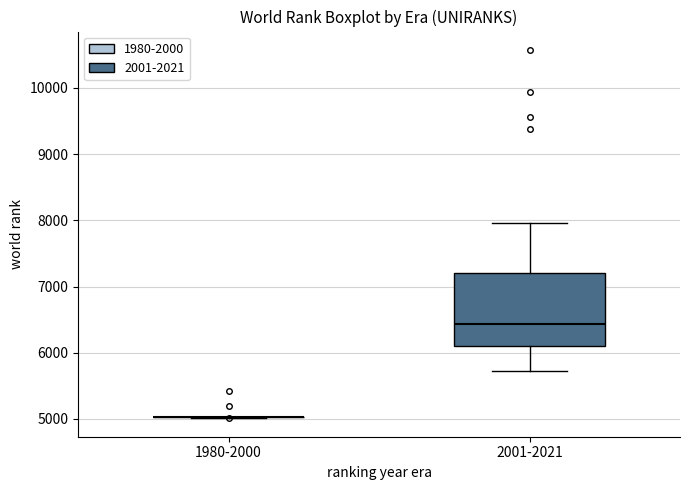

Reading left to right, read every box against the y-axis: the position of its median line, the range the box covers, and the ends of its whiskers. The values are not printed on the chart, so give them approximately, as read against the axis.

1980-2000: box collapsed to a line at 5000, whiskers 5000 to 5000
2001-2021: median 6400, box 6100 to 7200, whiskers 5700 to 8000